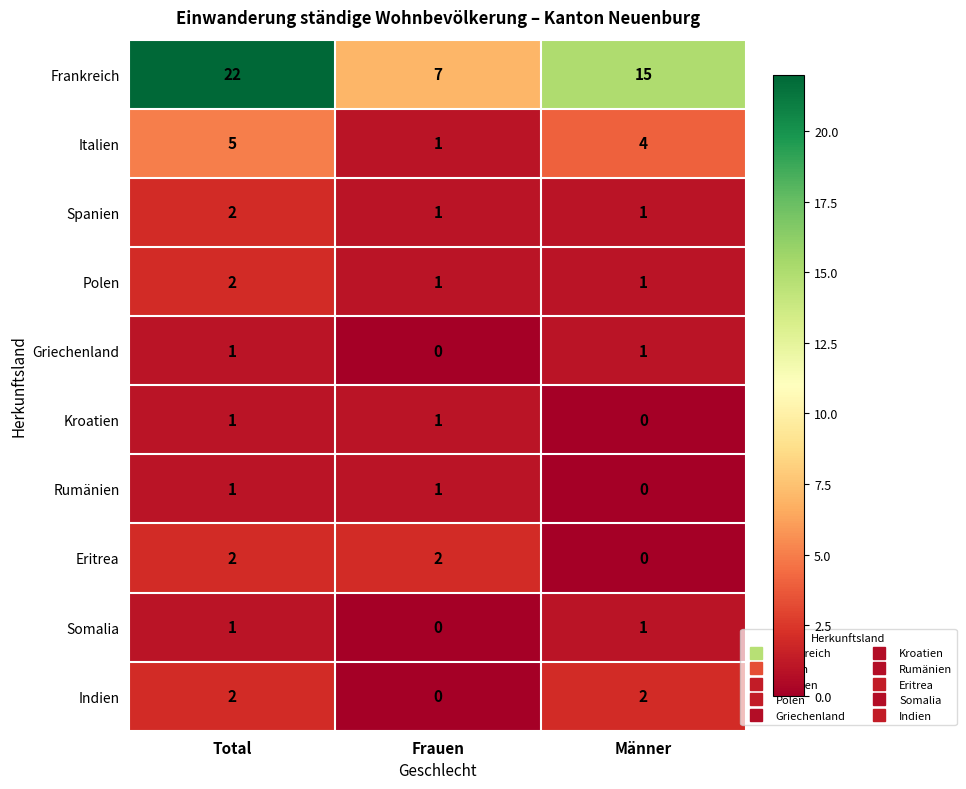

What is the sum of all Frankreich values?

44